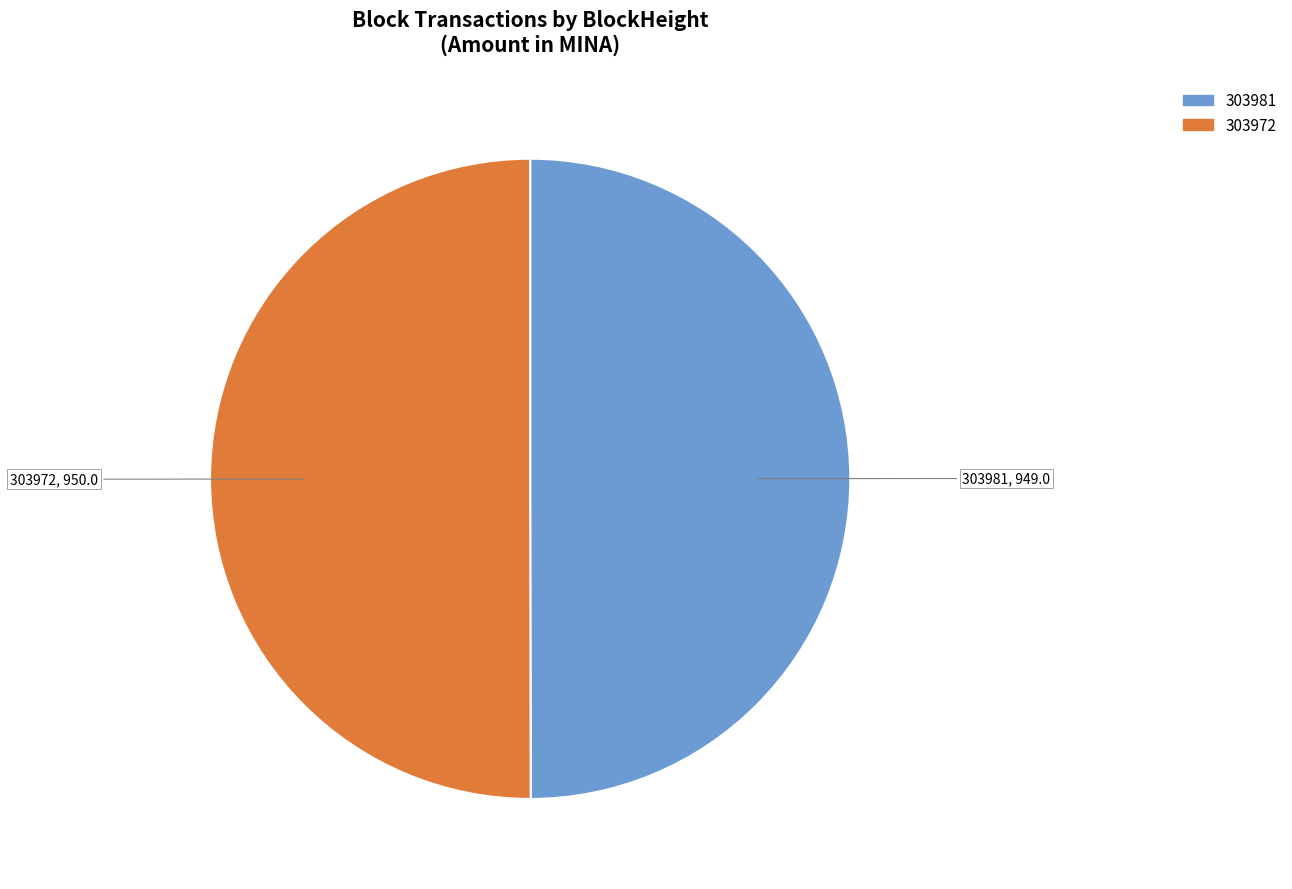

True or false: 303972 accounts for 50% of the total.

True